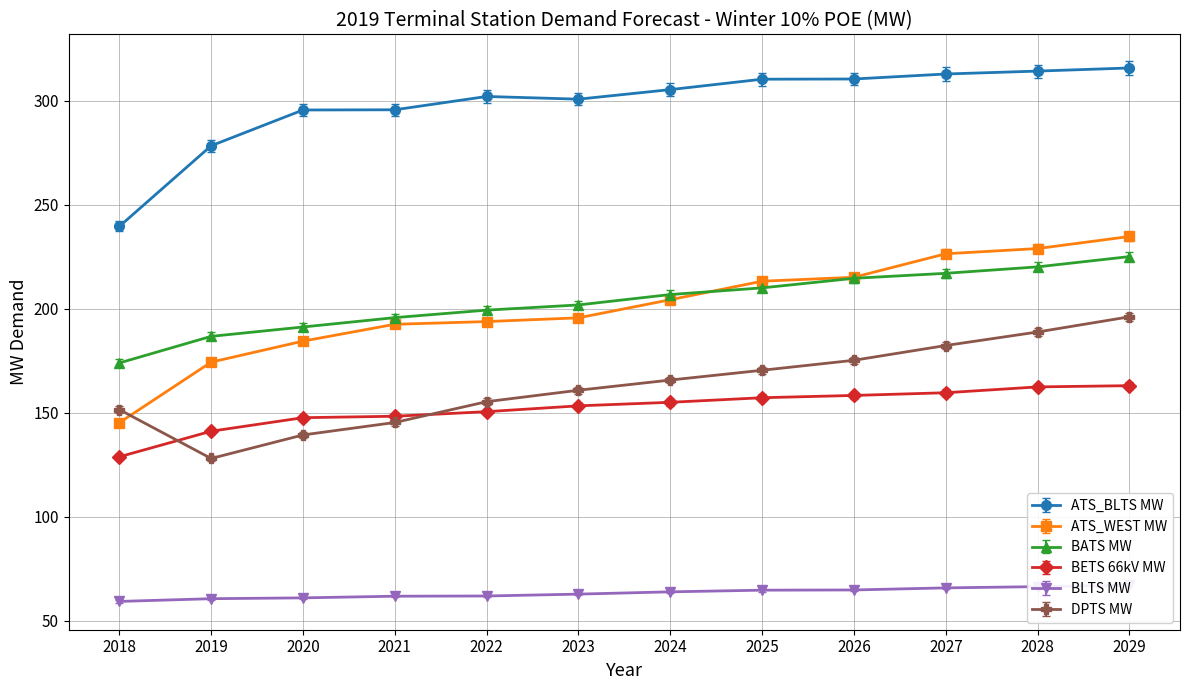

What is the maximum value for ATS_BLTS MW?

315.8